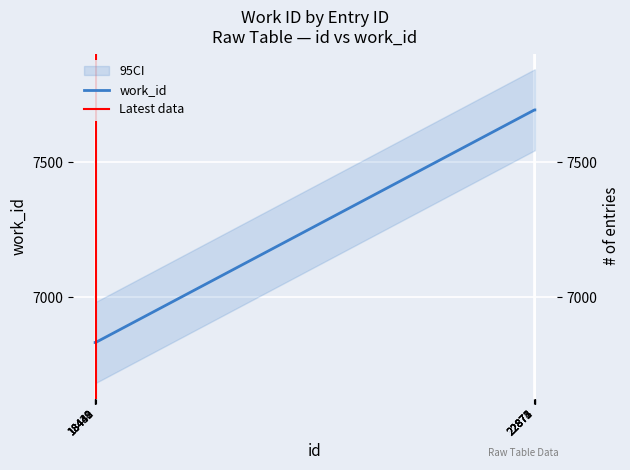

Which has a higher value, 22873 or 18440?

22873